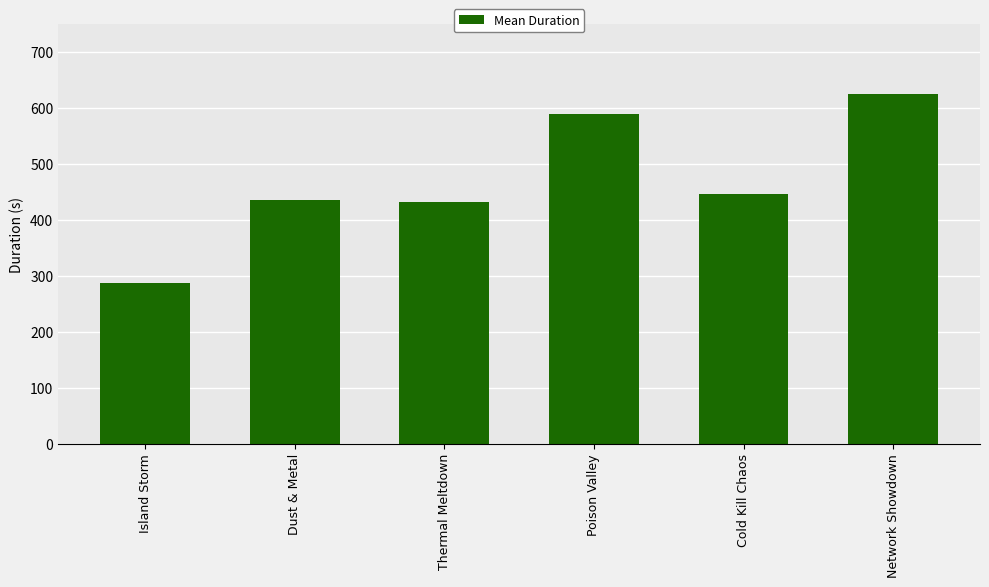

Reading right to left, what are all the values shown in this chart?

625.1	446.9	588.6	431.4	435.8	287.4